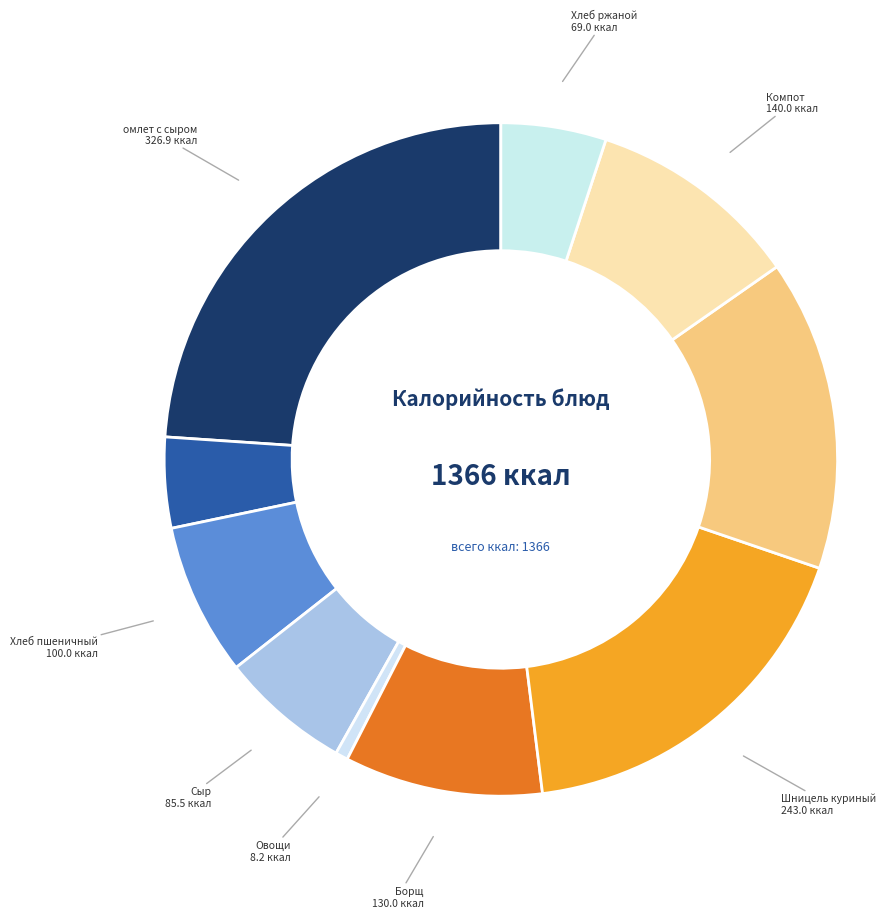

Count the number of slices in the pie.

10